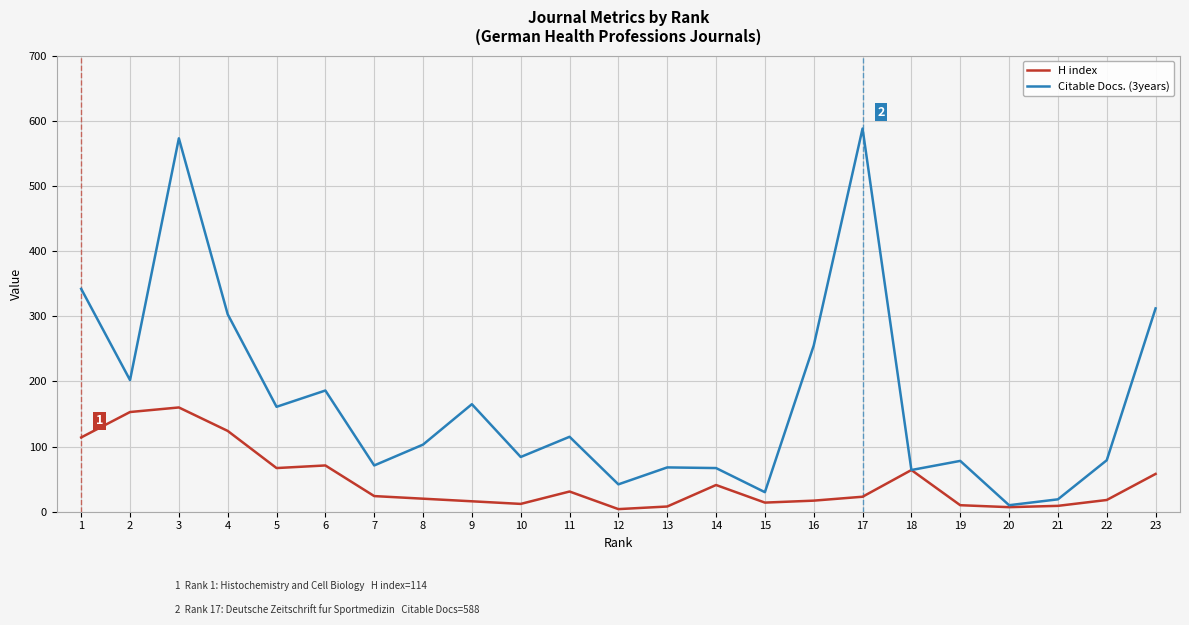

Which label corresponds to the largest value in the chart?

17